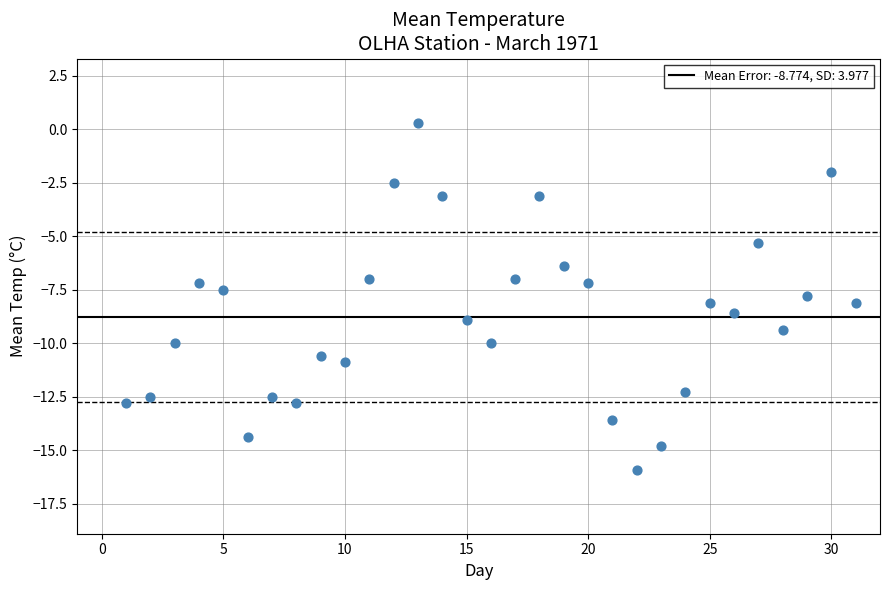

What is the range of Y values (max minus min)?

16.2